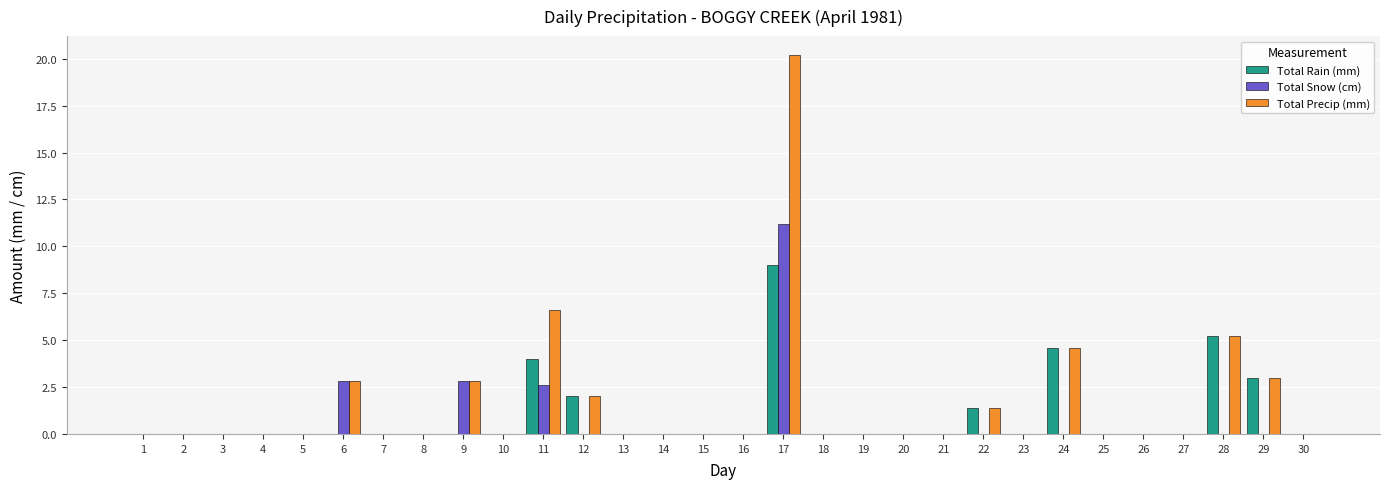

What is the approximate value of Total Snow (cm) at 6?

2.8